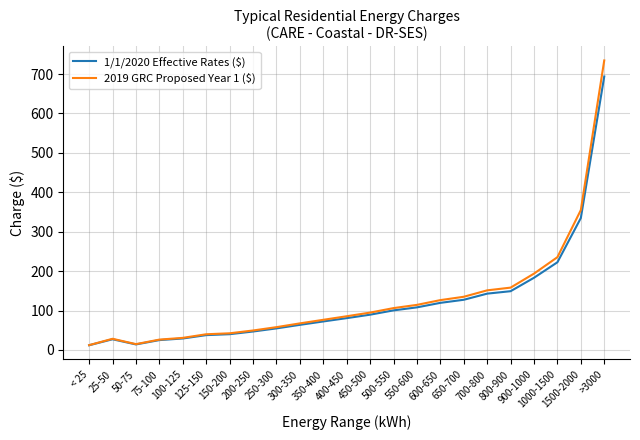

What position from the left is 1500-2000?

22